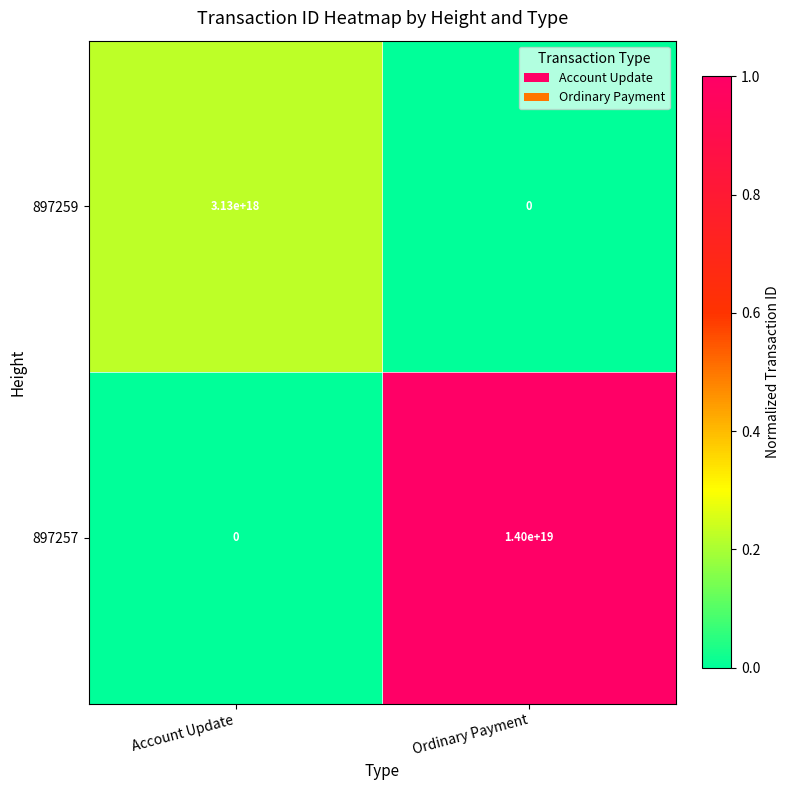

At which category is the sum across all series the highest?

Ordinary Payment